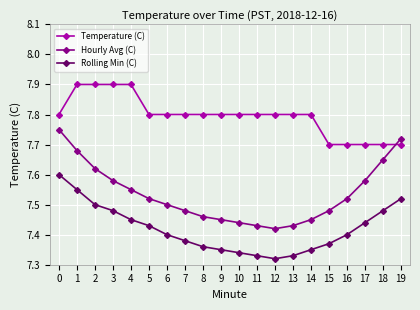

The Temperature (C) series shows 10.5 at 2. True or false?

False